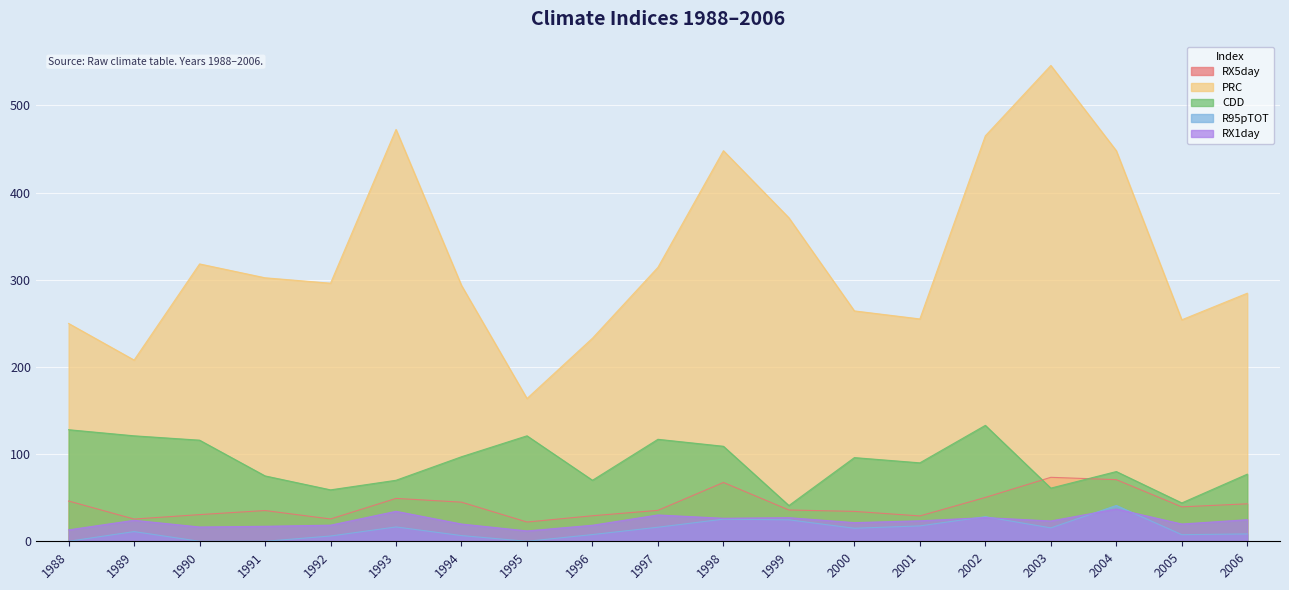

What is the minimum value for RX5day?

22.1